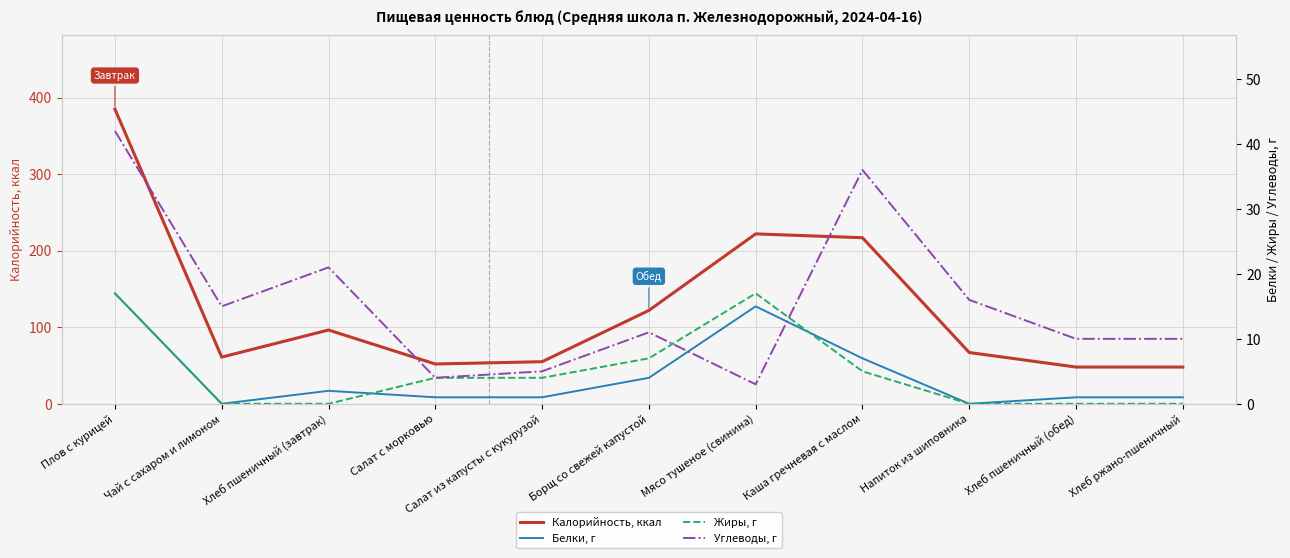

Does the chart have visible grid lines?

Yes